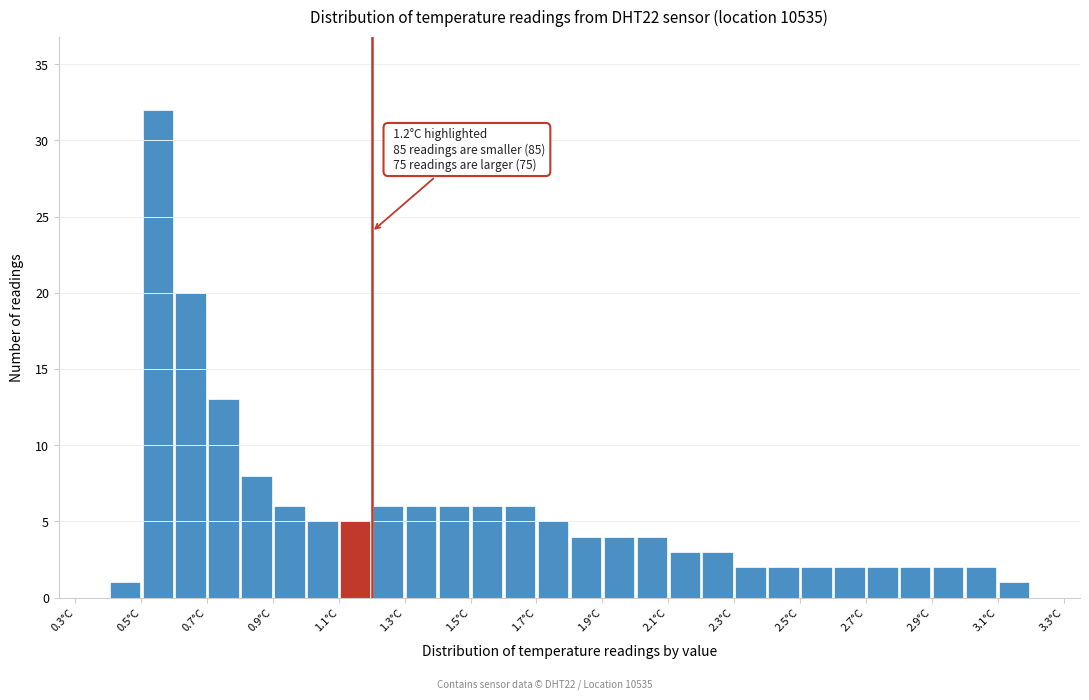

Over which range of the x-axis is the bar tallest?

0.5 to 0.6